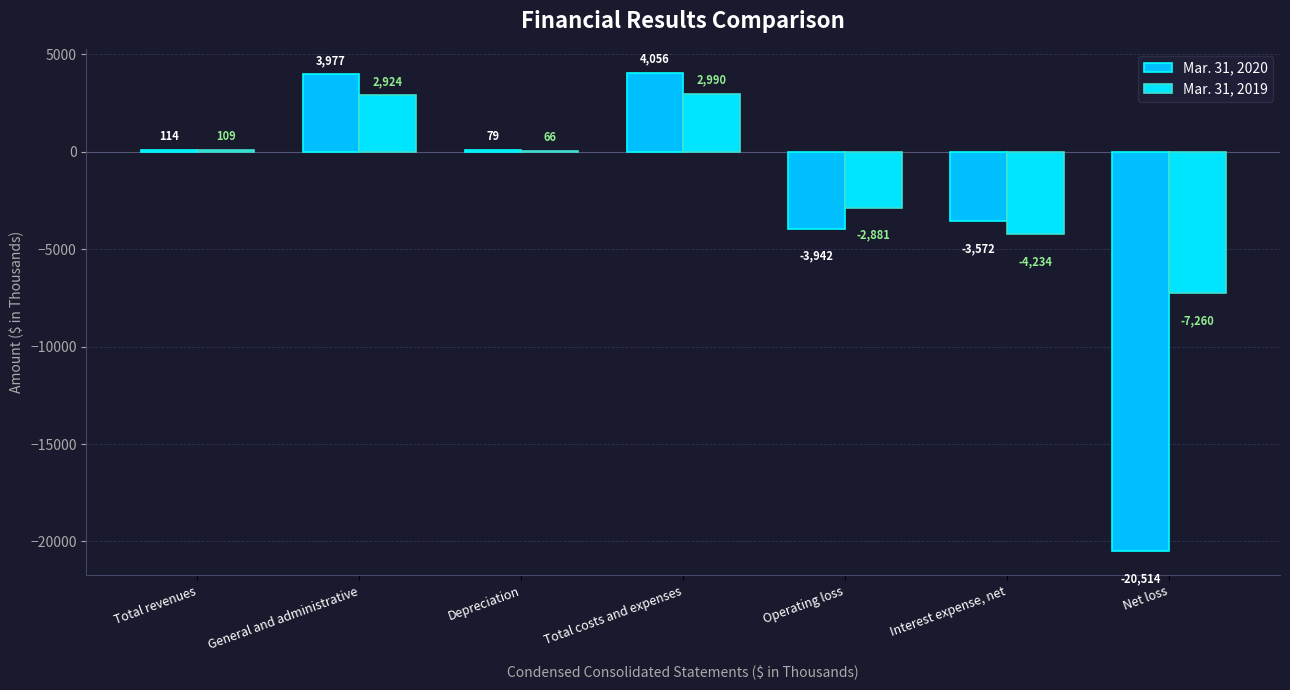

How many groups of bars are there?

7